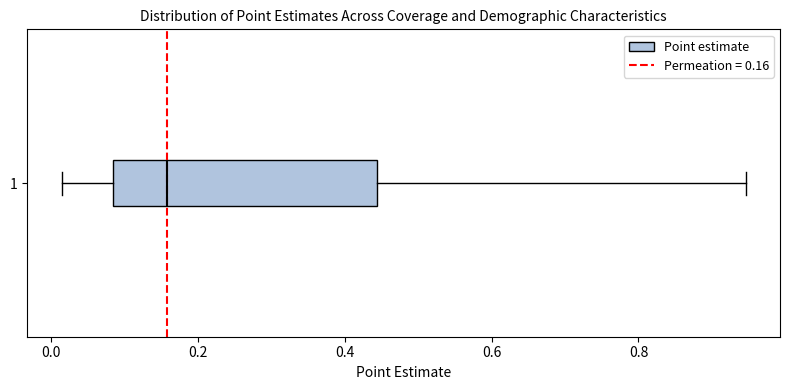

Read this box plot against the x-axis: the position of the median line, the range covered by the box, and the ends of both whiskers. The values are not printed on the chart, so give them approximately, as read against the axis.

median 0.16, box 0.08 to 0.44, whiskers 0.02 to 0.94